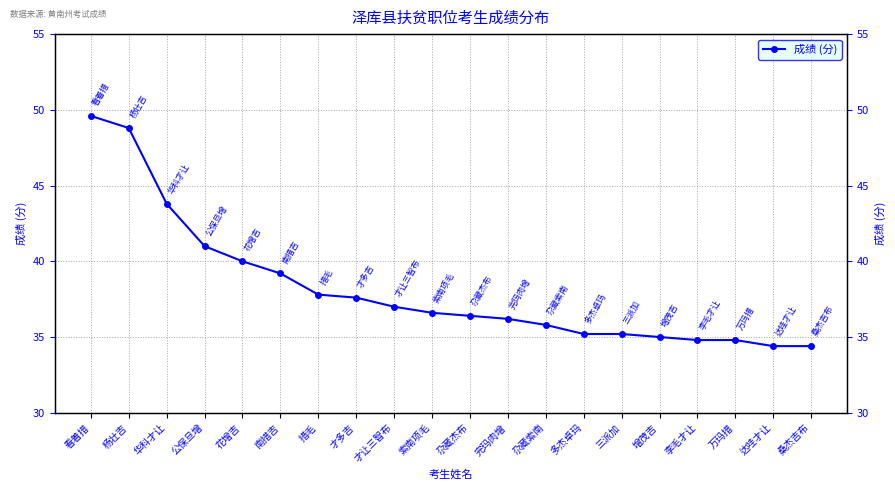

Is it true that the value at 看着措 is 49.6?

True